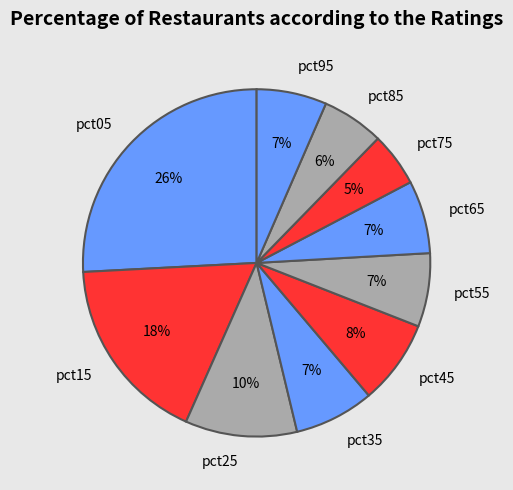

Between pct55 and pct75, which is larger?

pct55